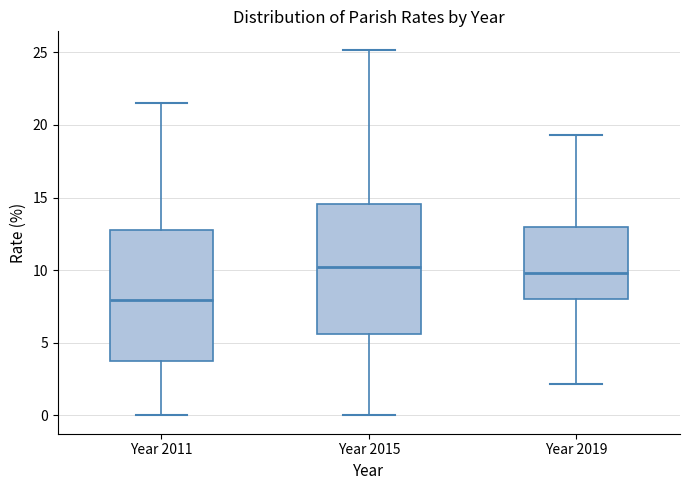

Reading left to right, read every box against the y-axis: the position of its median line, the range the box covers, and the ends of its whiskers. The values are not printed on the chart, so give them approximately, as read against the axis.

Year 2011: median 8.0, box 4.0 to 13.0, whiskers 0.0 to 21.5
Year 2015: median 10.0, box 5.5 to 14.5, whiskers 0.0 to 25.0
Year 2019: median 10.0, box 8.0 to 13.0, whiskers 2.0 to 19.5